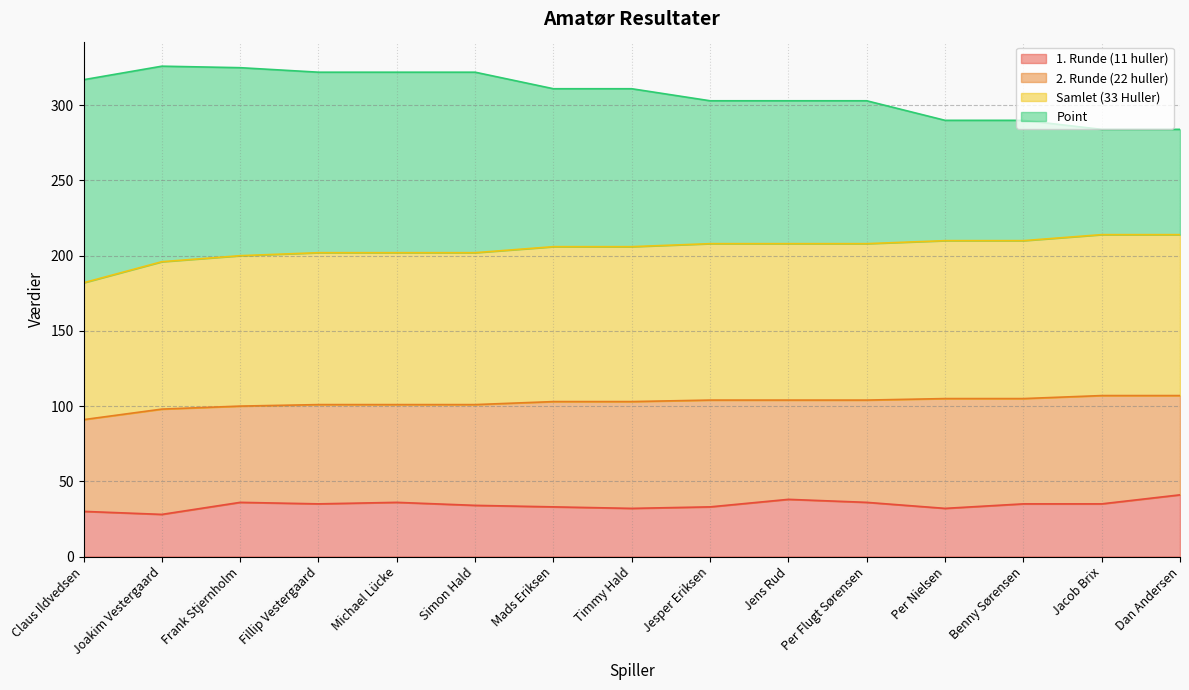

How many lines are shown in the chart?

4